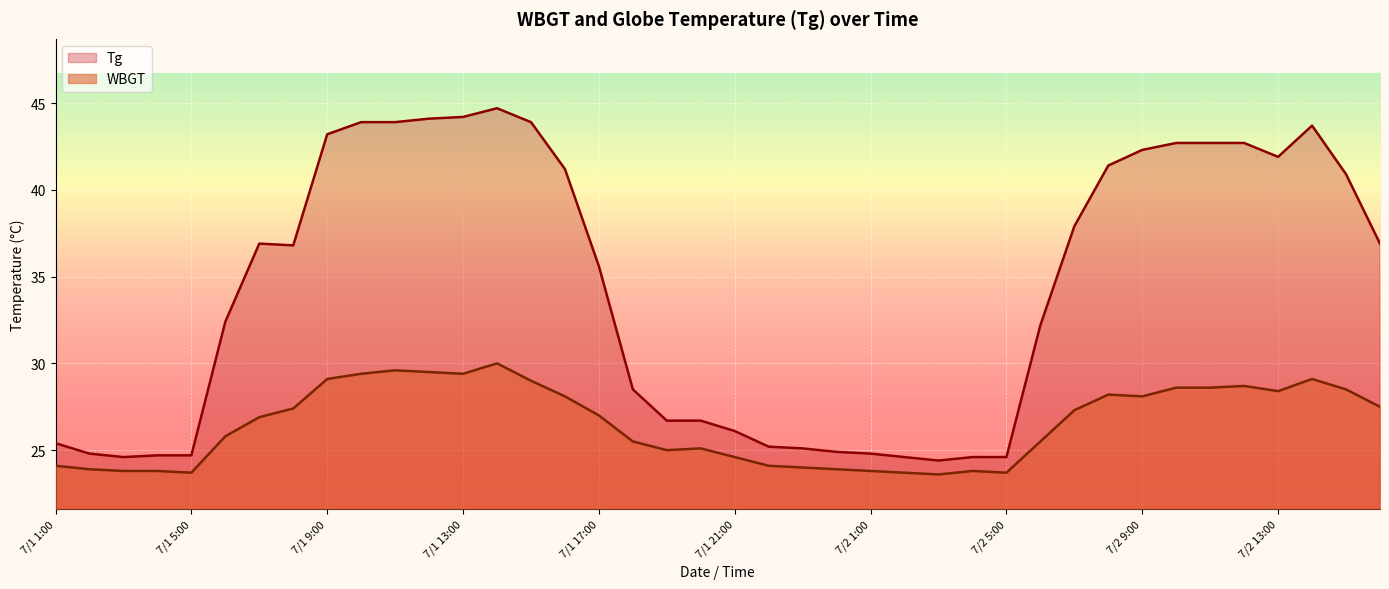

The value of WBGT at 7/2 2:00 is 11.6. True or false?

False